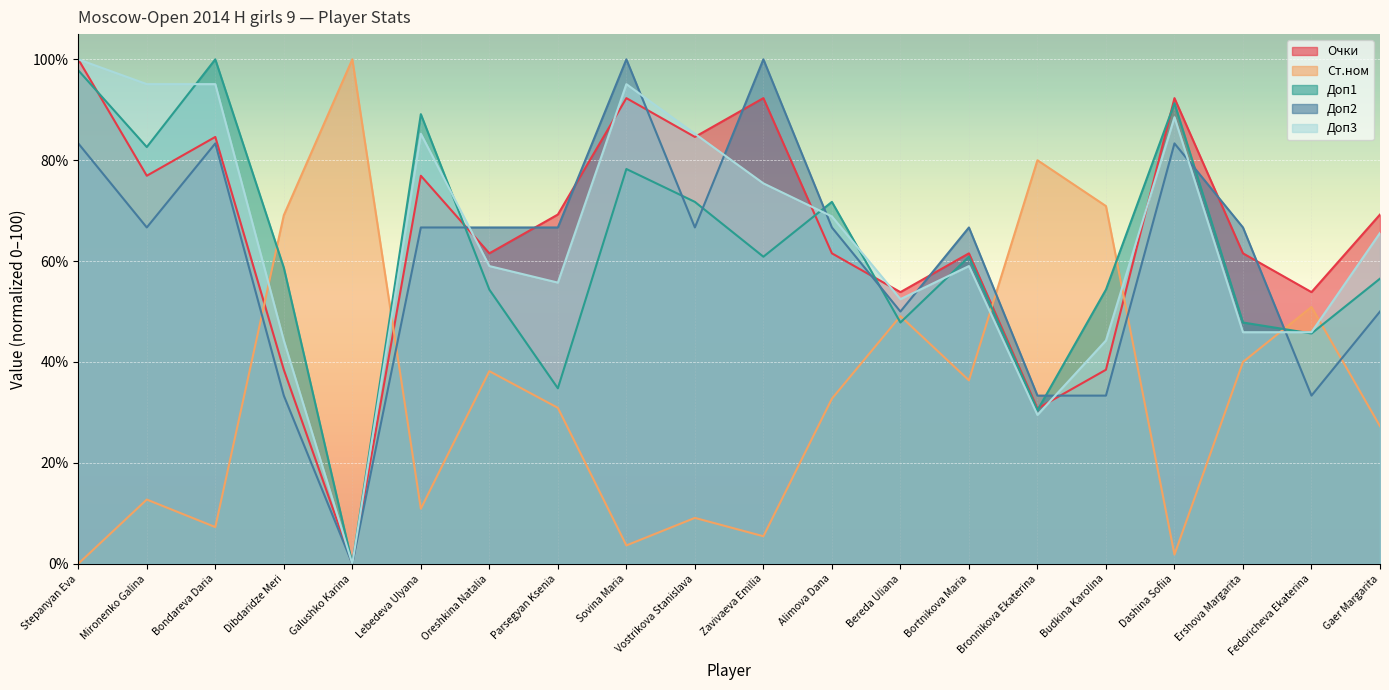

Which series ends up on top after the final intersection of Доп2 and Ст.ном?

Доп2